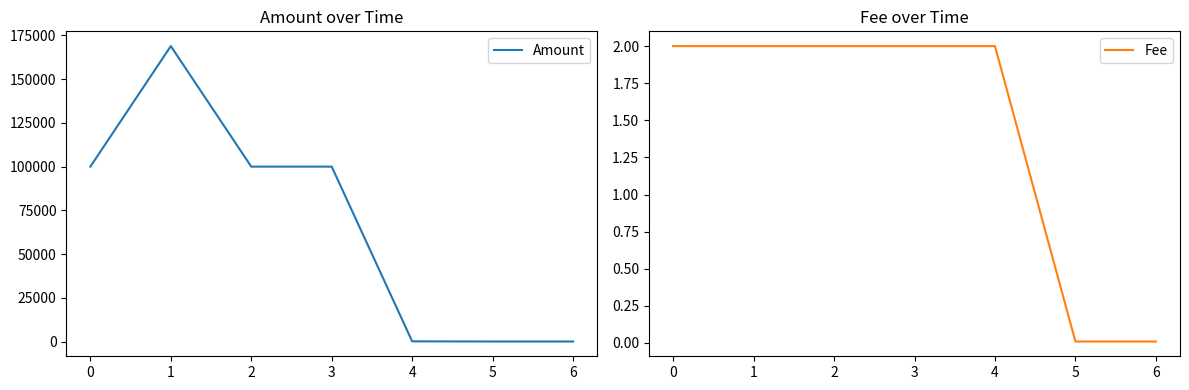

At how many categories does at least one series exceed 145199?

1